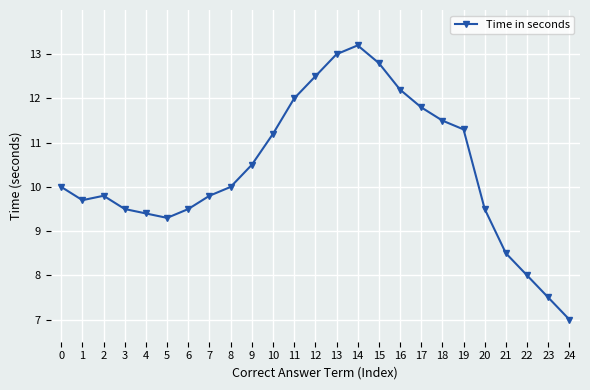

Which has a higher value, 10 or 12?

12